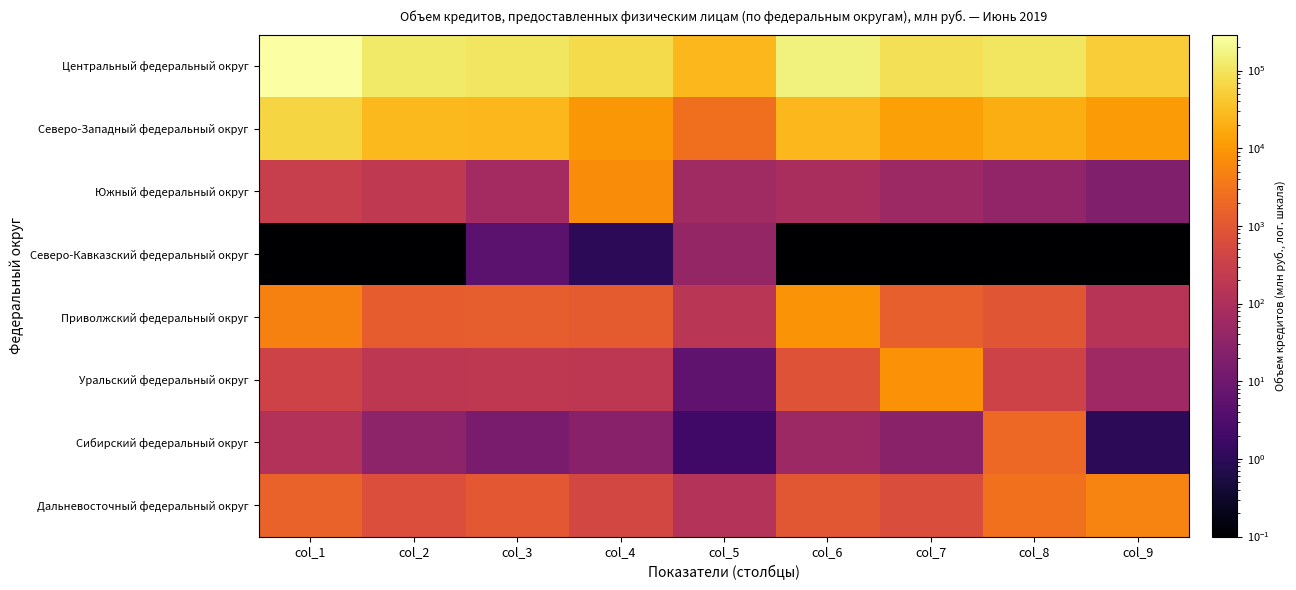

What is the difference between the highest and lowest values at col_9?

50488.9